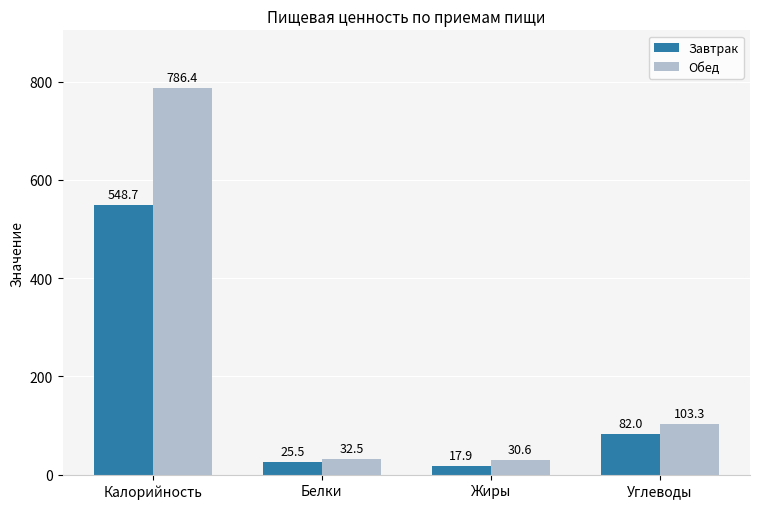

Between Белки and Жиры, which series saw the biggest shift?

Завтрак